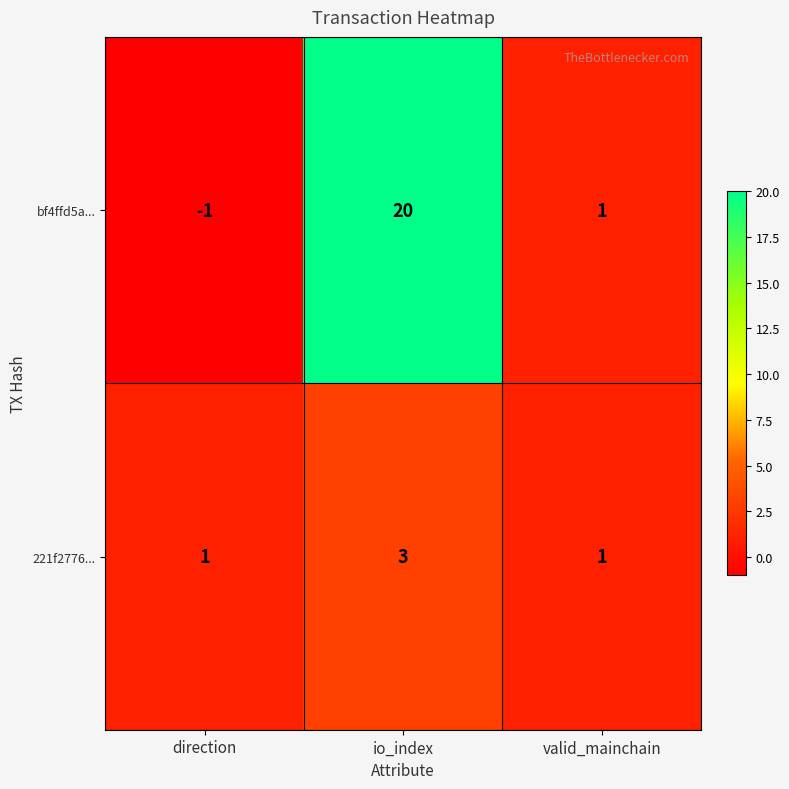

Reading left to right, extract all data points from this chart.

bf4ffd5a...: -1	20	1
221f2776...: 1	3	1